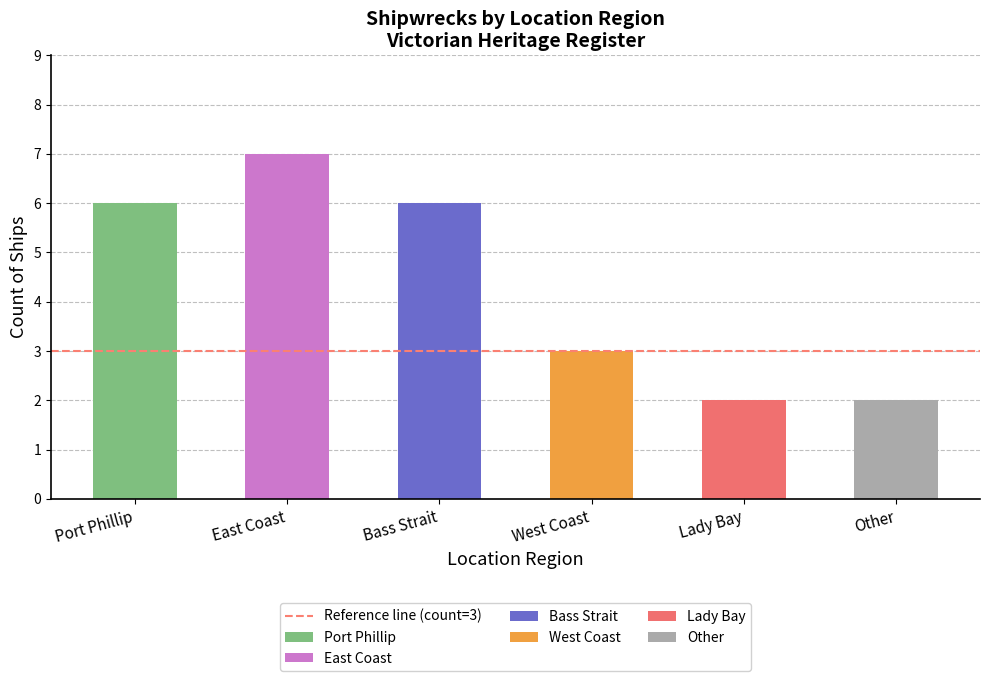

Rank the categories by value from lowest to highest.

Lady Bay, Other, West Coast, Port Phillip, Bass Strait, East Coast